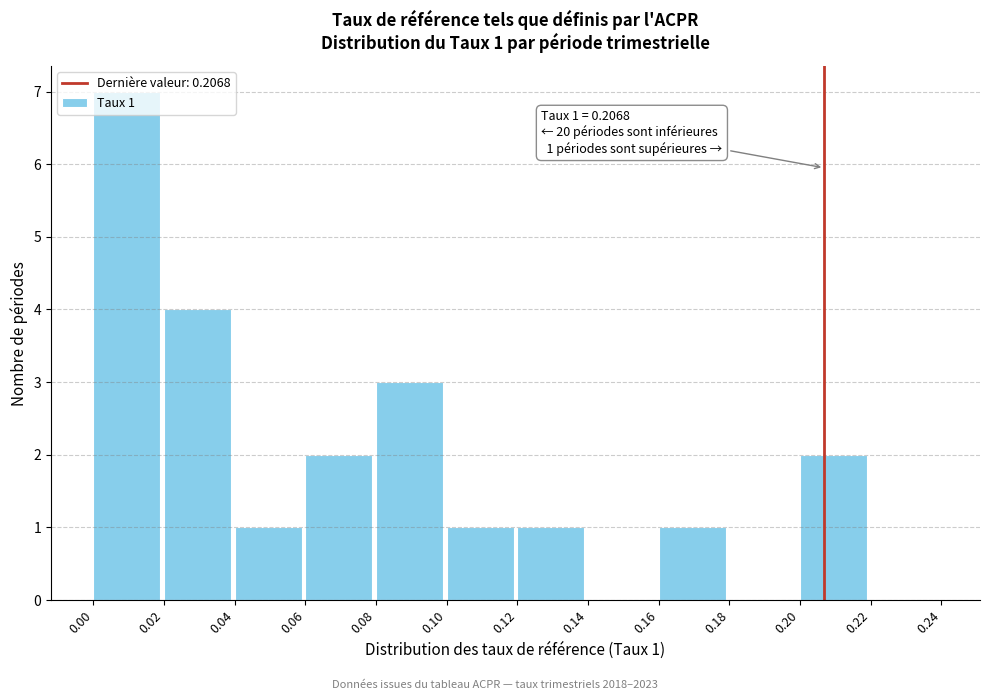

Which range on the x-axis has the tallest bar?

0.00 to 0.02